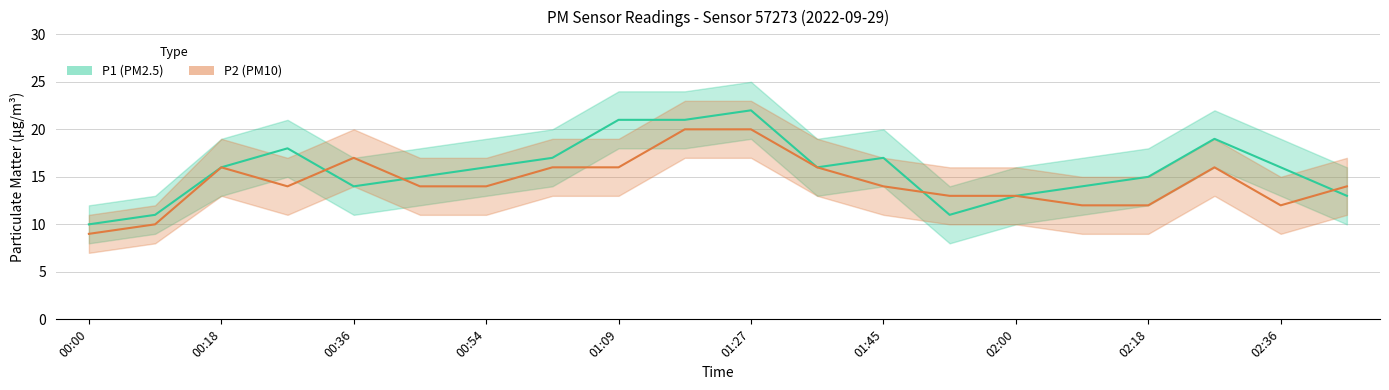

Reading left to right, what are all the values shown in this chart?

P1: 00:00=10	00:09=11	00:18=16	00:27=18	00:36=14	00:45=15	00:54=16	01:00=17	01:09=21	01:18=21	01:27=22	01:36=16	01:45=17	01:54=11	02:00=13	02:09=14	02:18=15	02:27=19	02:36=16	02:45=13
P2: 00:00=9	00:09=10	00:18=16	00:27=14	00:36=17	00:45=14	00:54=14	01:00=16	01:09=16	01:18=20	01:27=20	01:36=16	01:45=14	01:54=13	02:00=13	02:09=12	02:18=12	02:27=16	02:36=12	02:45=14